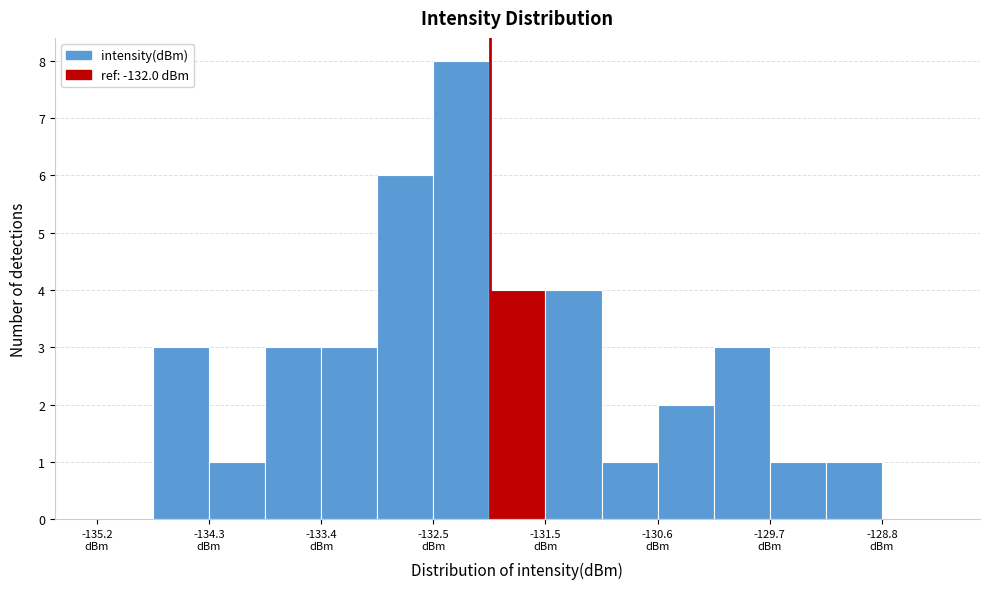

Reading left to right, transcribe this chart: for each bar, give the range it covers on the x-axis and its height. Neither the bar edges nor the heights are printed on the chart, so give them approximately, as read against the axes.

-135.2 to -134.7: 0
-134.7 to -134.3: 3
-134.3 to -133.8: 1
-133.8 to -133.4: 3
-133.4 to -132.9: 3
-132.9 to -132.5: 6
-132.5 to -132.0: 8
-132.0 to -131.5: 4
-131.5 to -131.1: 4
-131.1 to -130.6: 1
-130.6 to -130.2: 2
-130.2 to -129.7: 3
-129.7 to -129.3: 1
-129.3 to -128.8: 1
-128.8 to -128.3: 0